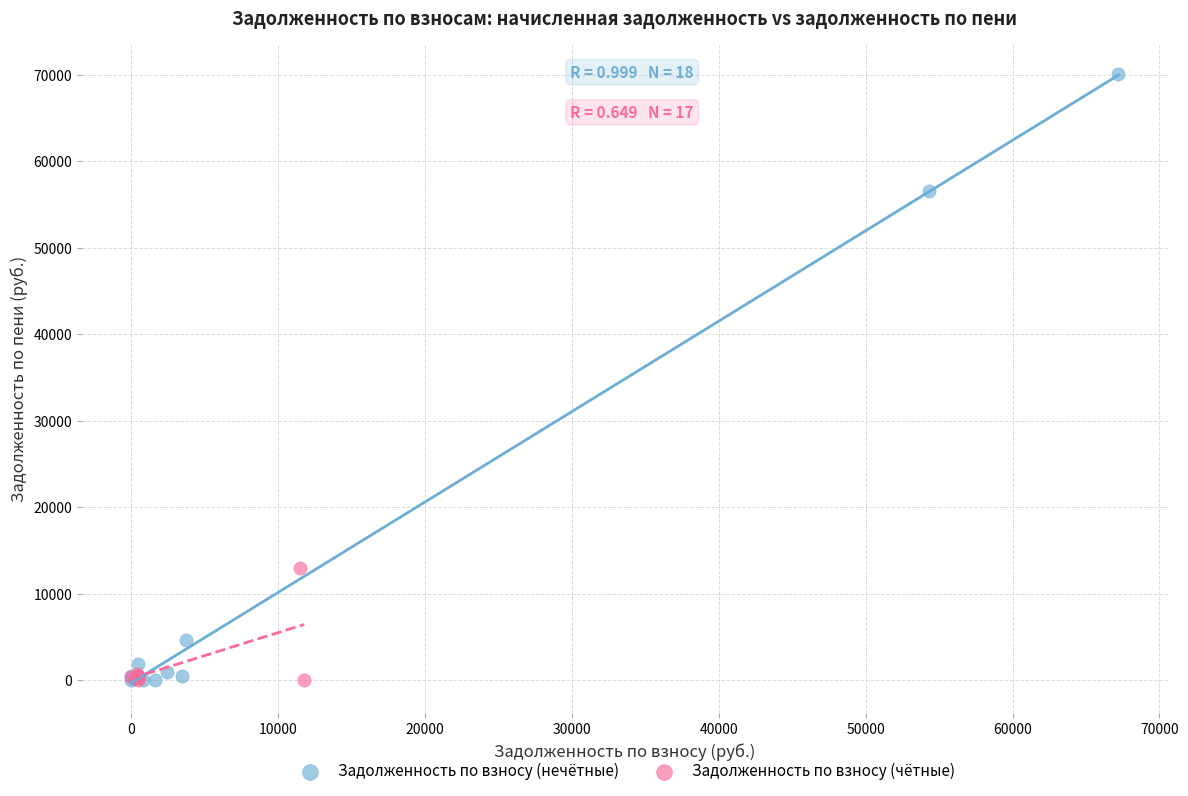

Which series reaches the maximum Y coordinate?

Задолженность по взносу (нечётные)